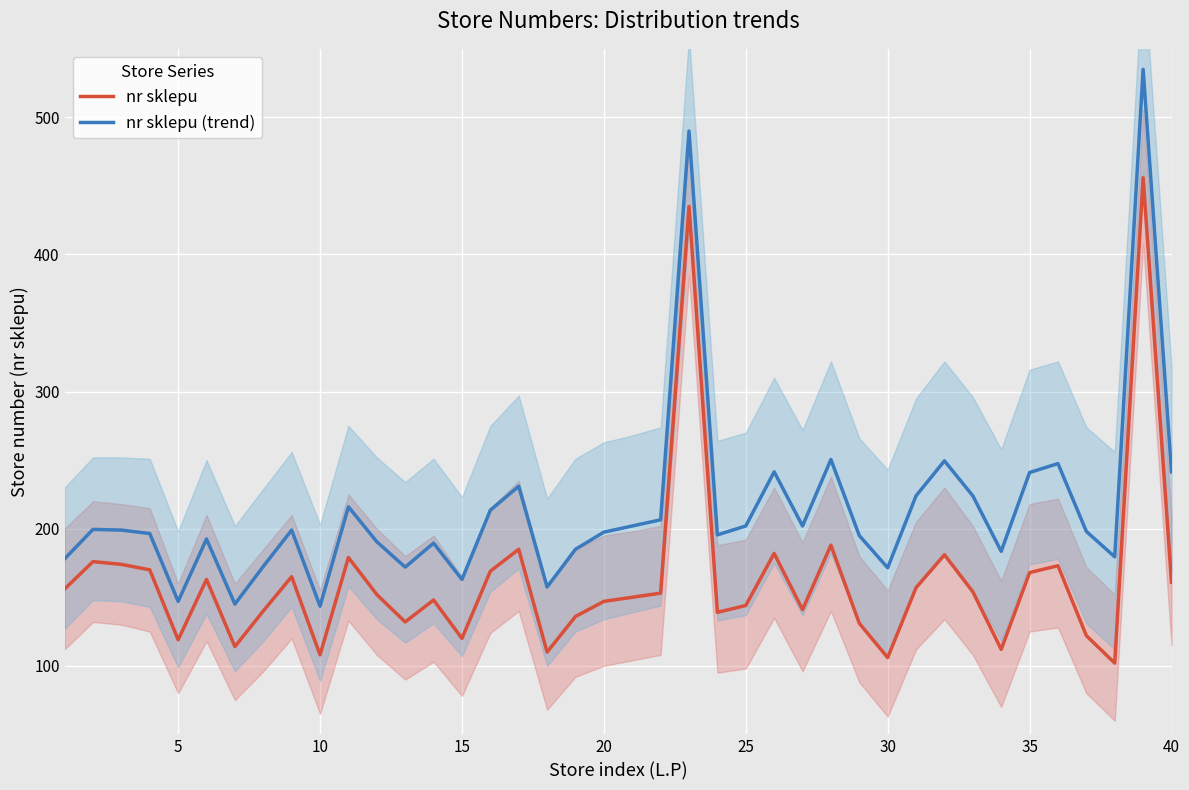

What is the difference between the maximum and second lowest values in the nr sklepu (trend) series?

390.0